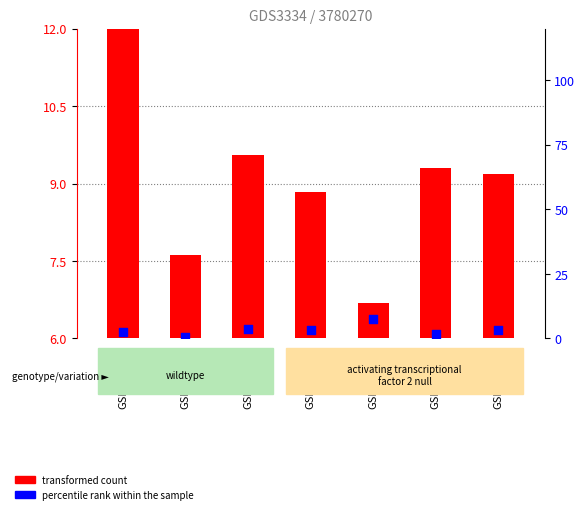

Which series has the widest spread of Y values?

percentile rank within the sample